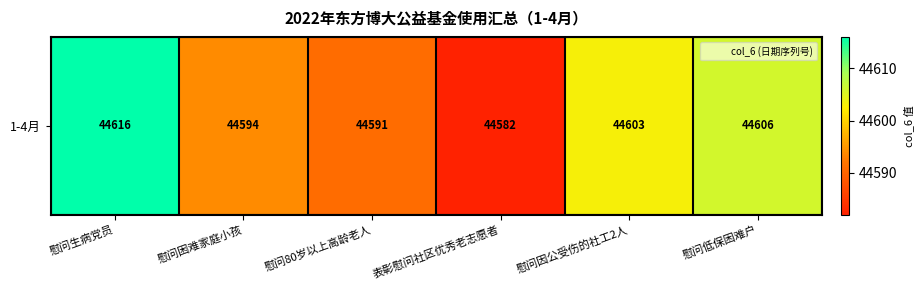

List the labels in order of value, largest first.

慰问生病党员, 慰问低保困难户, 慰问因公受伤的社工2人, 慰问困难家庭小孩, 慰问80岁以上高龄老人, 表彰慰问社区优秀老志愿者